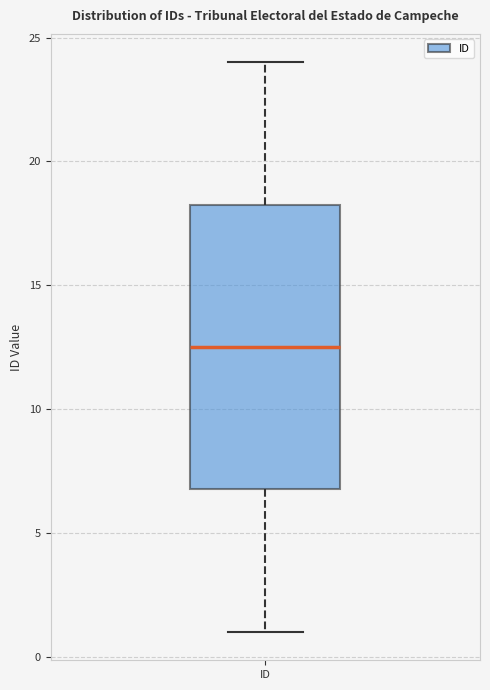

Read this box plot against the y-axis: the position of the median line, the range covered by the box, and the ends of both whiskers. The values are not printed on the chart, so give them approximately, as read against the axis.

median 12.5, box 7.0 to 18.5, whiskers 1.0 to 24.0